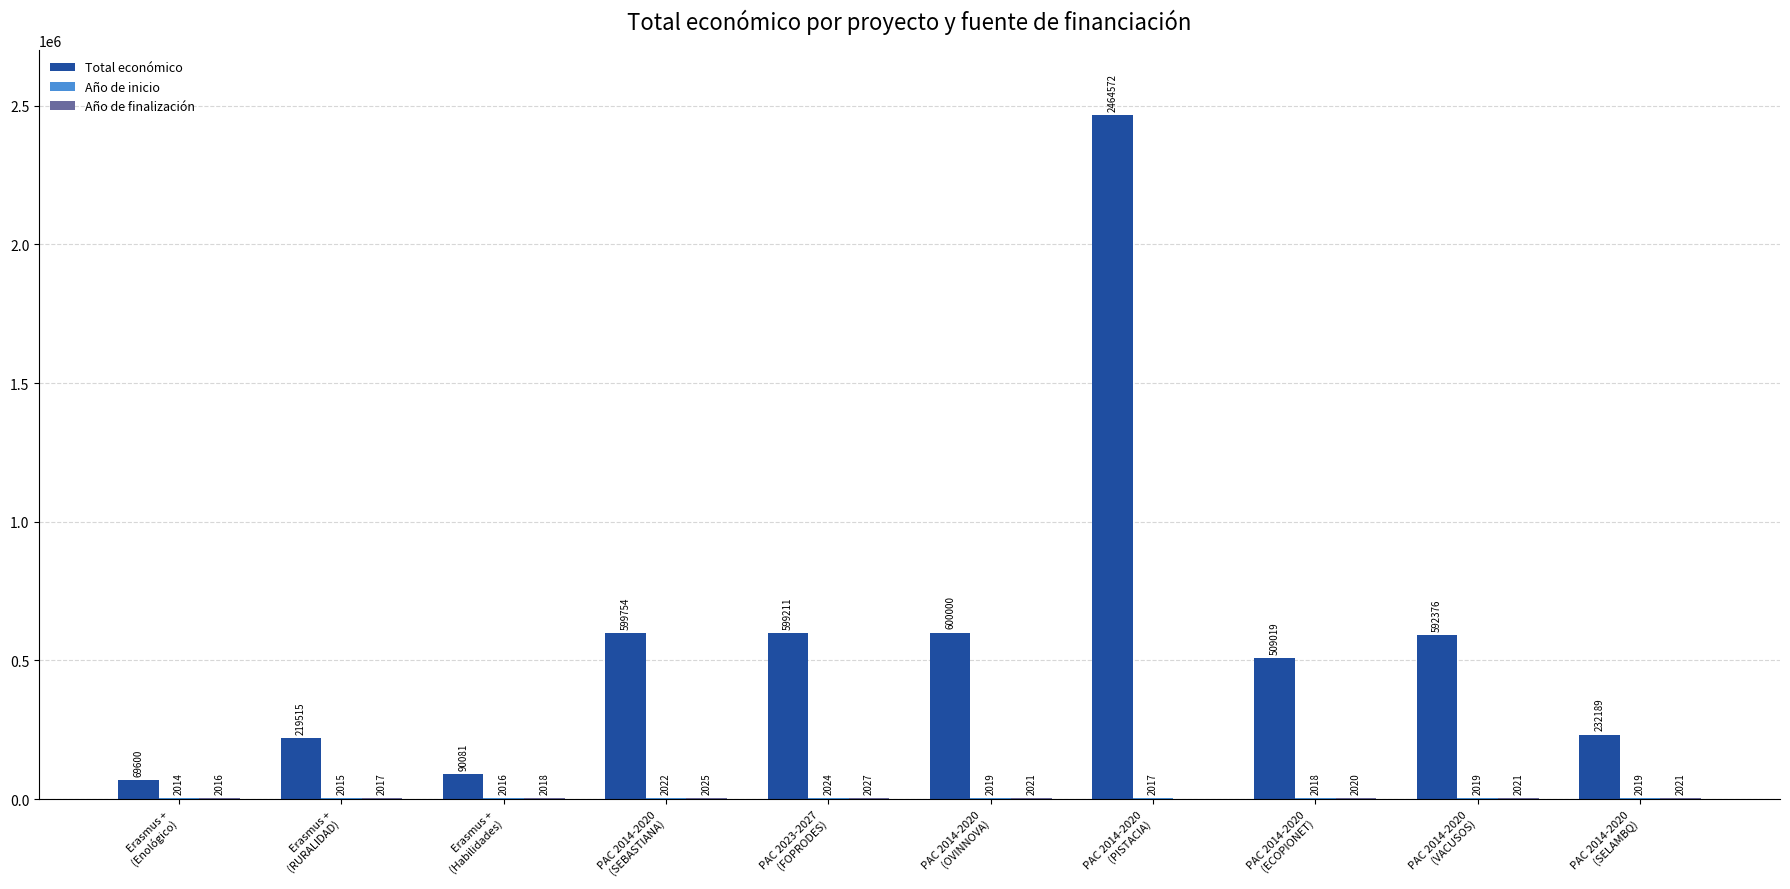

How many categories are shown in the chart?

10